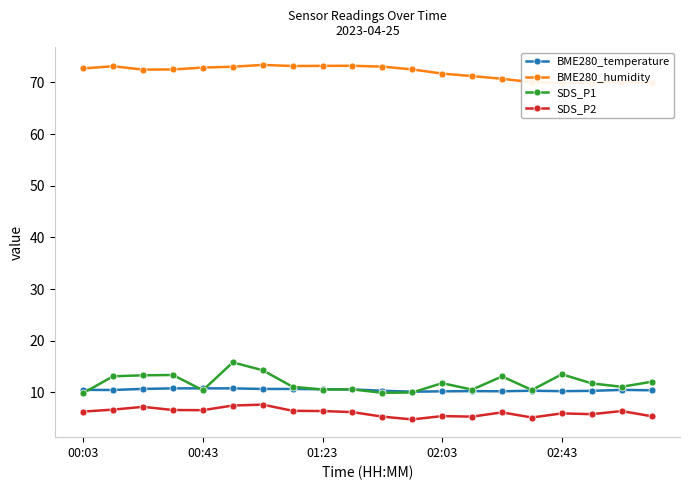

True or false: SDS_P2 has a value of 8.8 at 00:03.

False